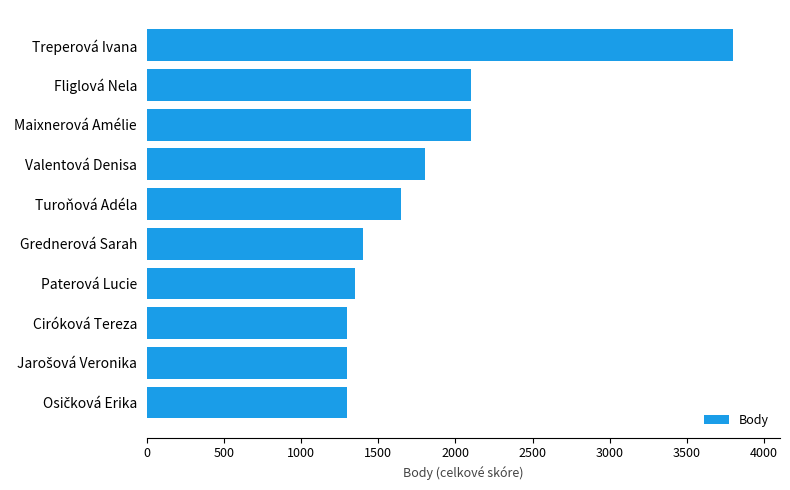

What is the ratio of the value at Grednerová Sarah to the value at Ciróková Tereza?

1.1